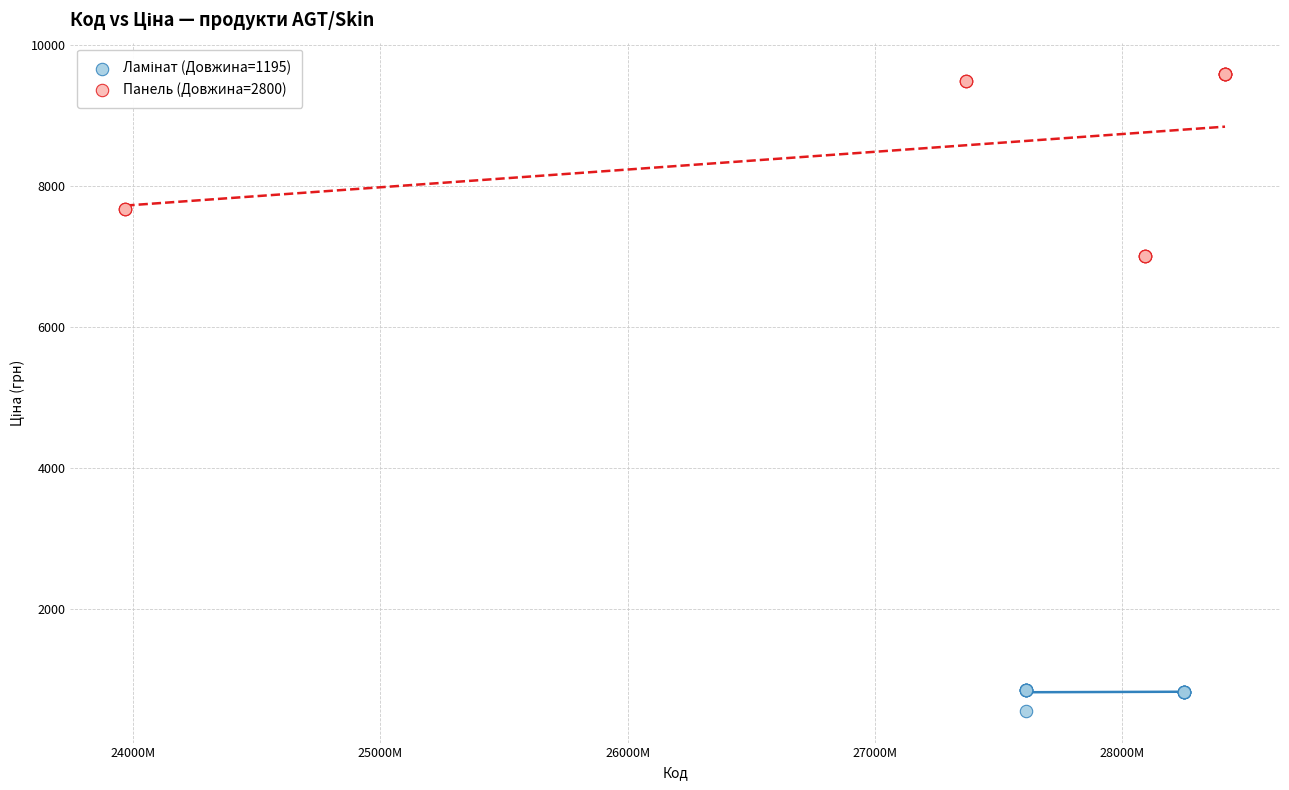

Which series contains the highest Y value?

Панель (Довжина=2800)